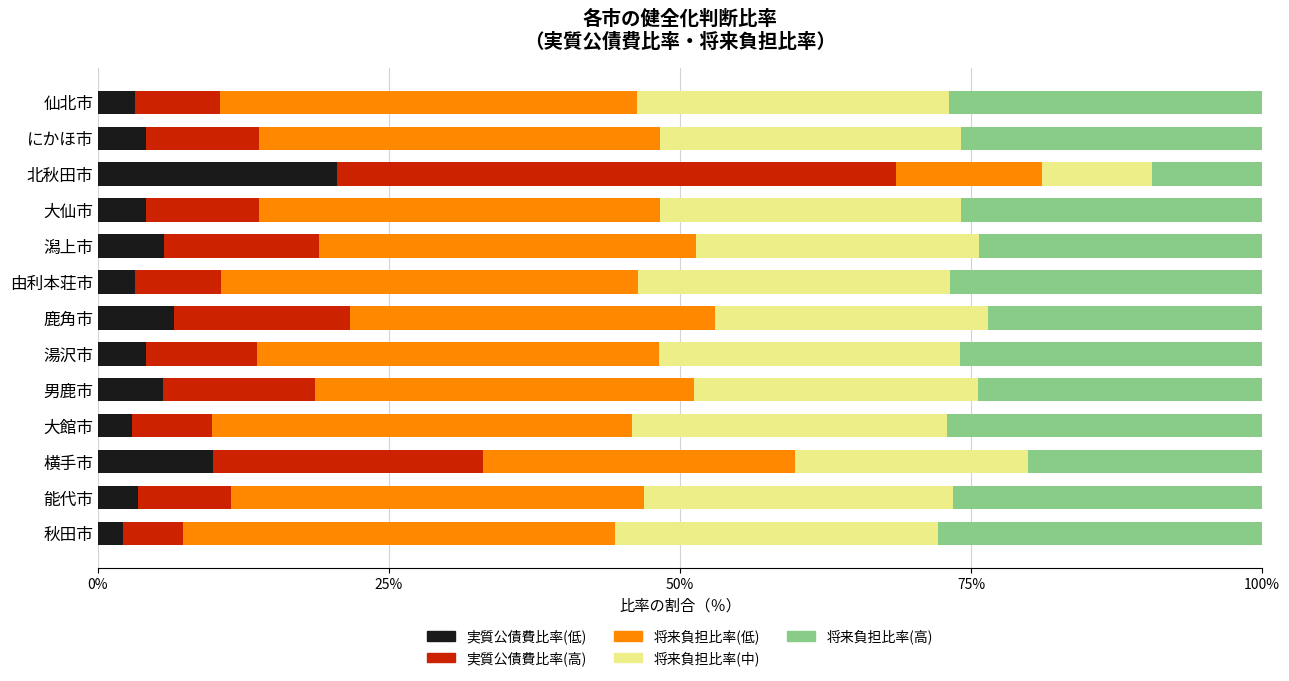

What is the total value across all series at 仙北市?

100.0